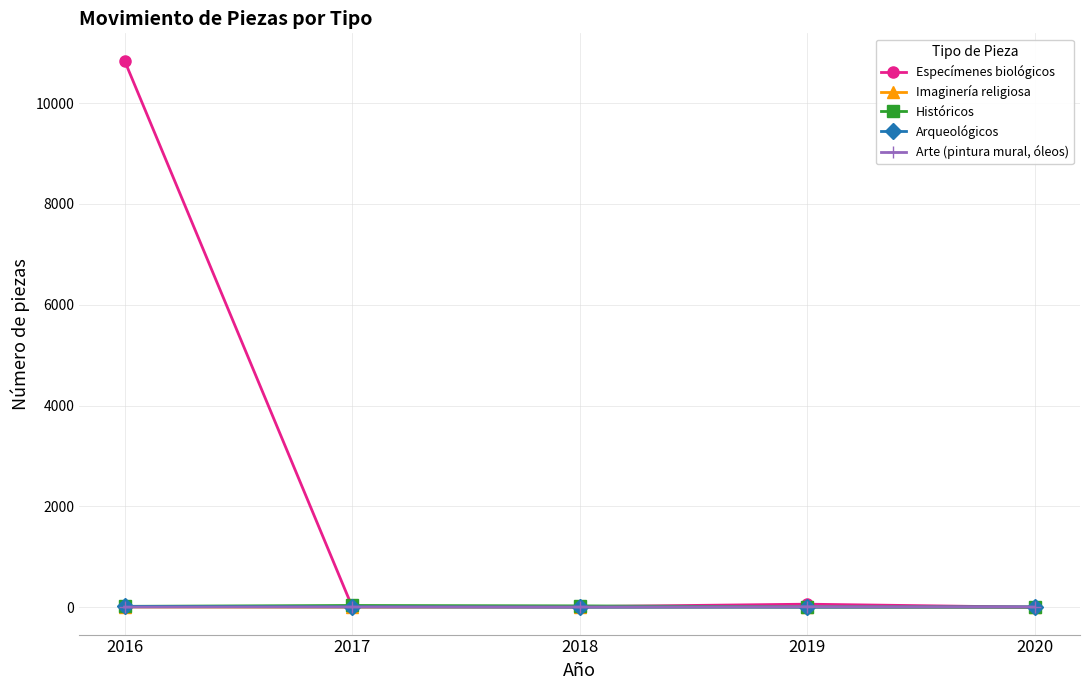

Between which two adjacent categories do Arqueológicos and Históricos first intersect?

2019 and 2020